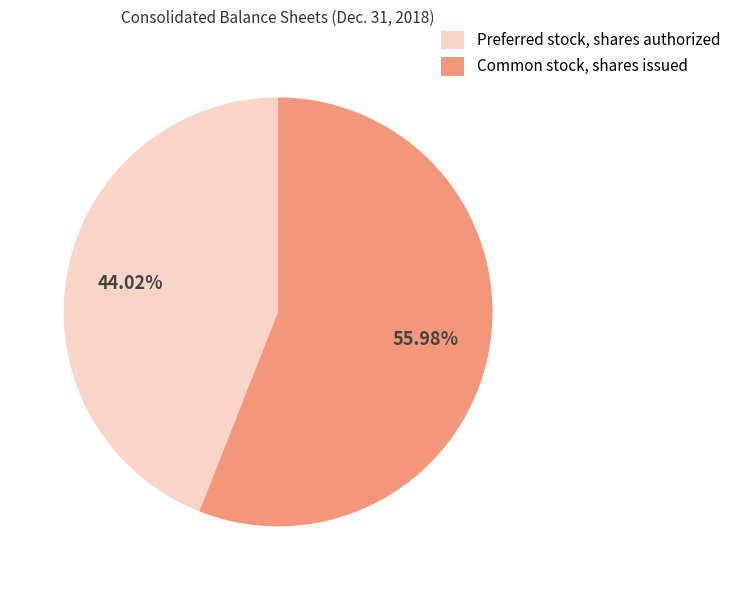

To the nearest percent, what percentage of the pie is Common stock, shares issued?

56%